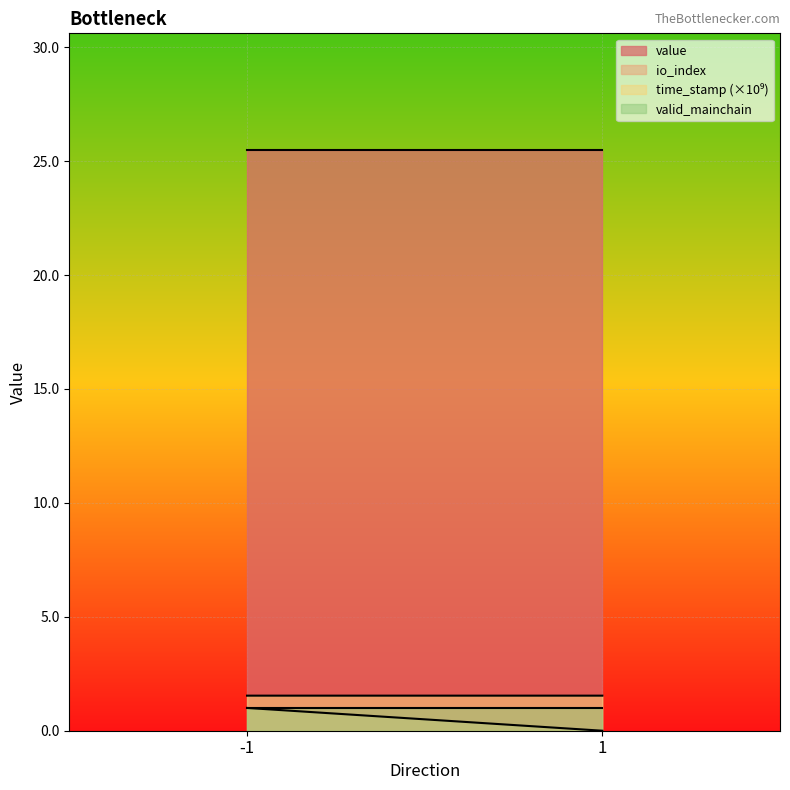

At which category does the chart reach its minimum across all series?

1